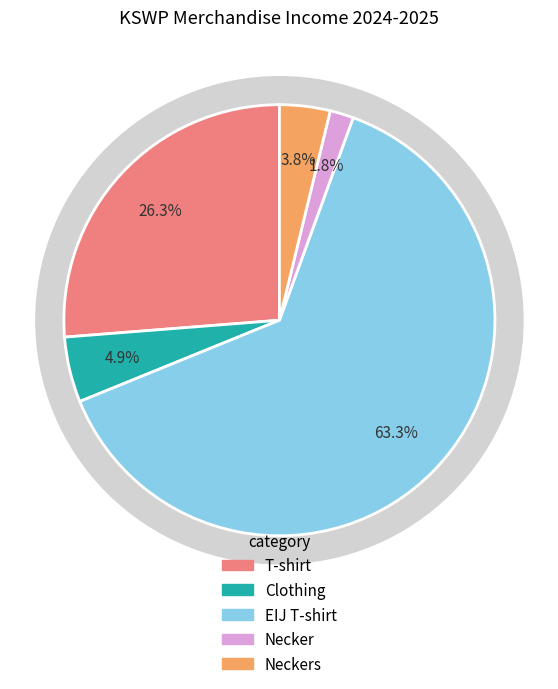

To the nearest percent, what is the difference between the largest and smallest slice percentages?

62%